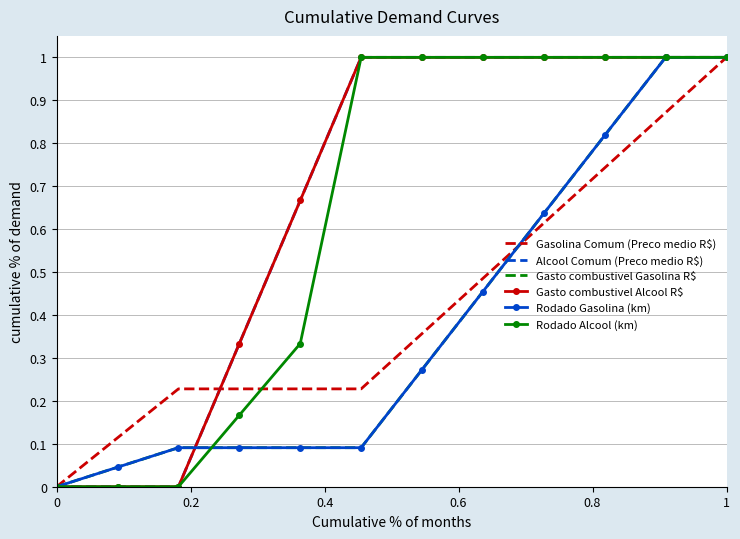

Is this an area chart (filled region under the line)?

No